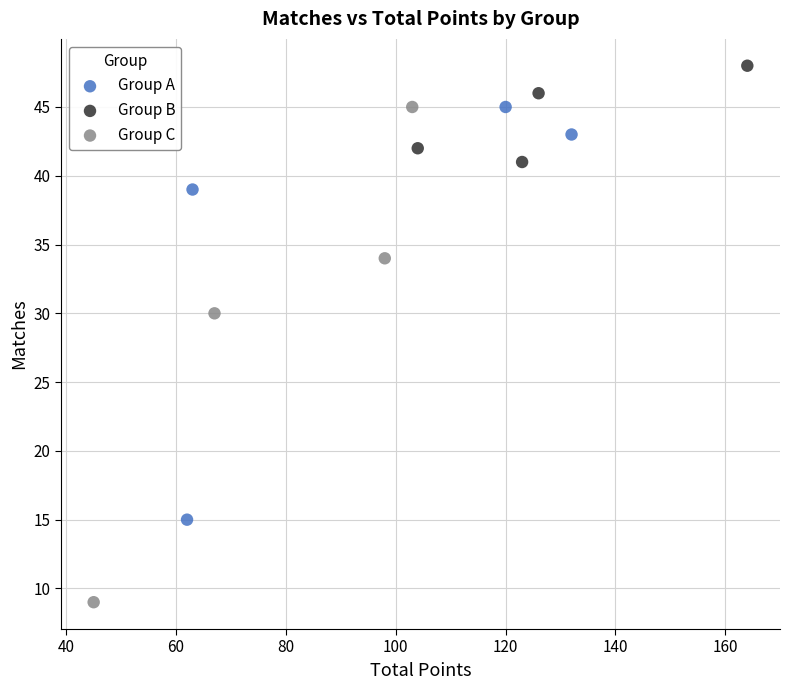

Which series has the largest Y range (max minus min)?

Group C